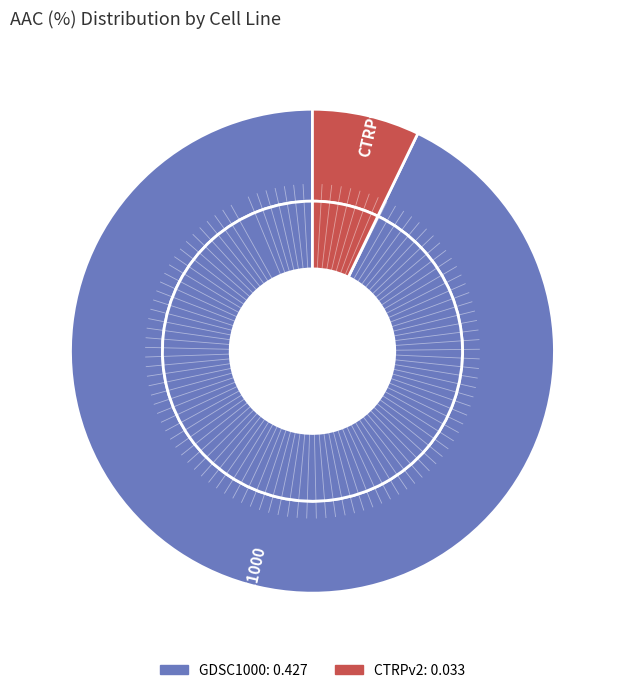

To the nearest percent, what is the average slice percentage?

50%